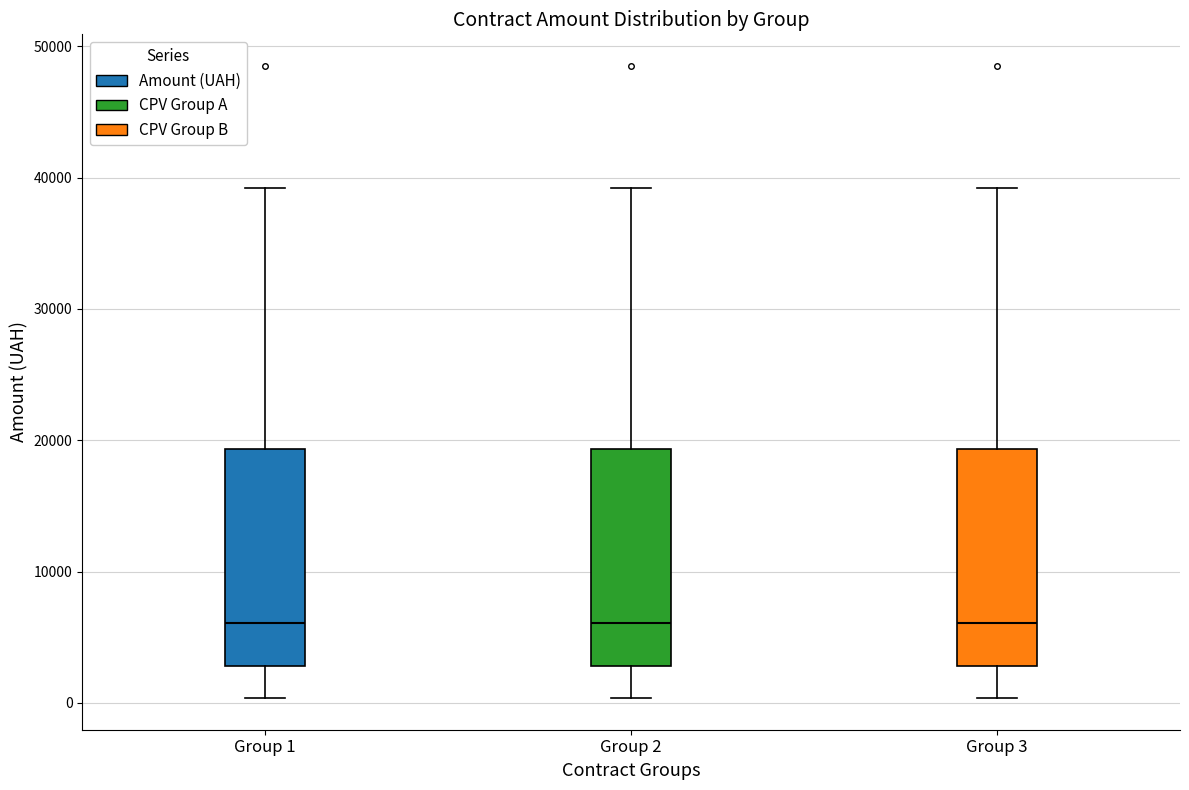

Reading left to right, transcribe this box plot: for each box, give where its median line is, the range the box spans, and where its two whiskers end, as read against the y-axis. The values are not printed on the chart, so give them approximately, as read against the axis.

Group 1: median 6000, box 3000 to 19000, whiskers 0 to 39000
Group 2: median 6000, box 3000 to 19000, whiskers 0 to 39000
Group 3: median 6000, box 3000 to 19000, whiskers 0 to 39000